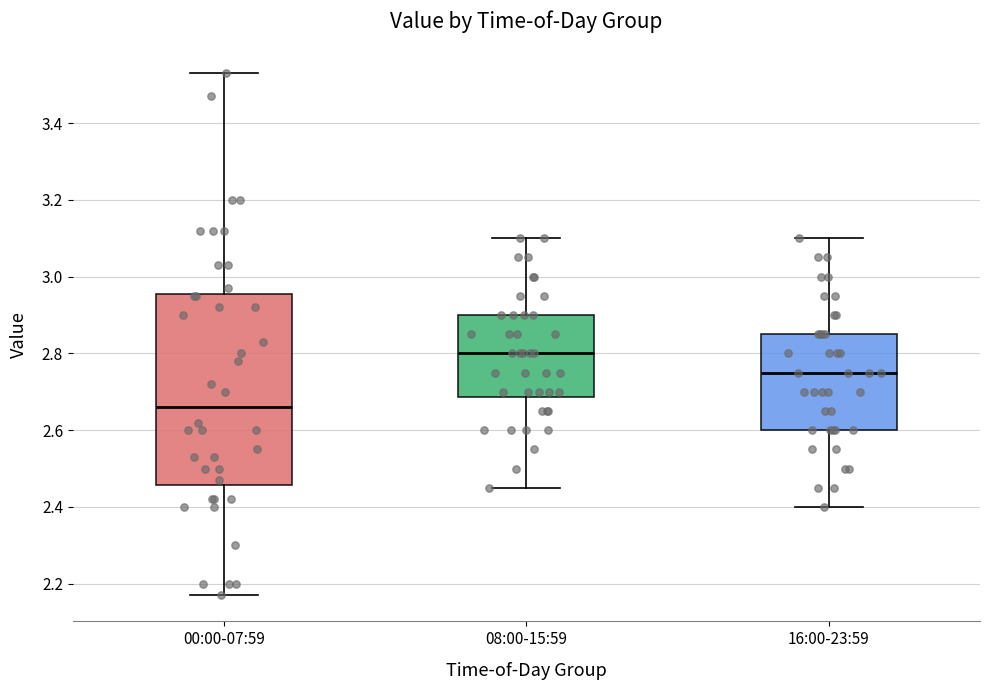

Reading left to right, read every box against the y-axis: the position of its median line, the range the box covers, and the ends of its whiskers. The values are not printed on the chart, so give them approximately, as read against the axis.

00:00-07:59: median 2.66, box 2.46 to 2.96, whiskers 2.18 to 3.54
08:00-15:59: median 2.80, box 2.68 to 2.90, whiskers 2.46 to 3.10
16:00-23:59: median 2.76, box 2.60 to 2.86, whiskers 2.40 to 3.10